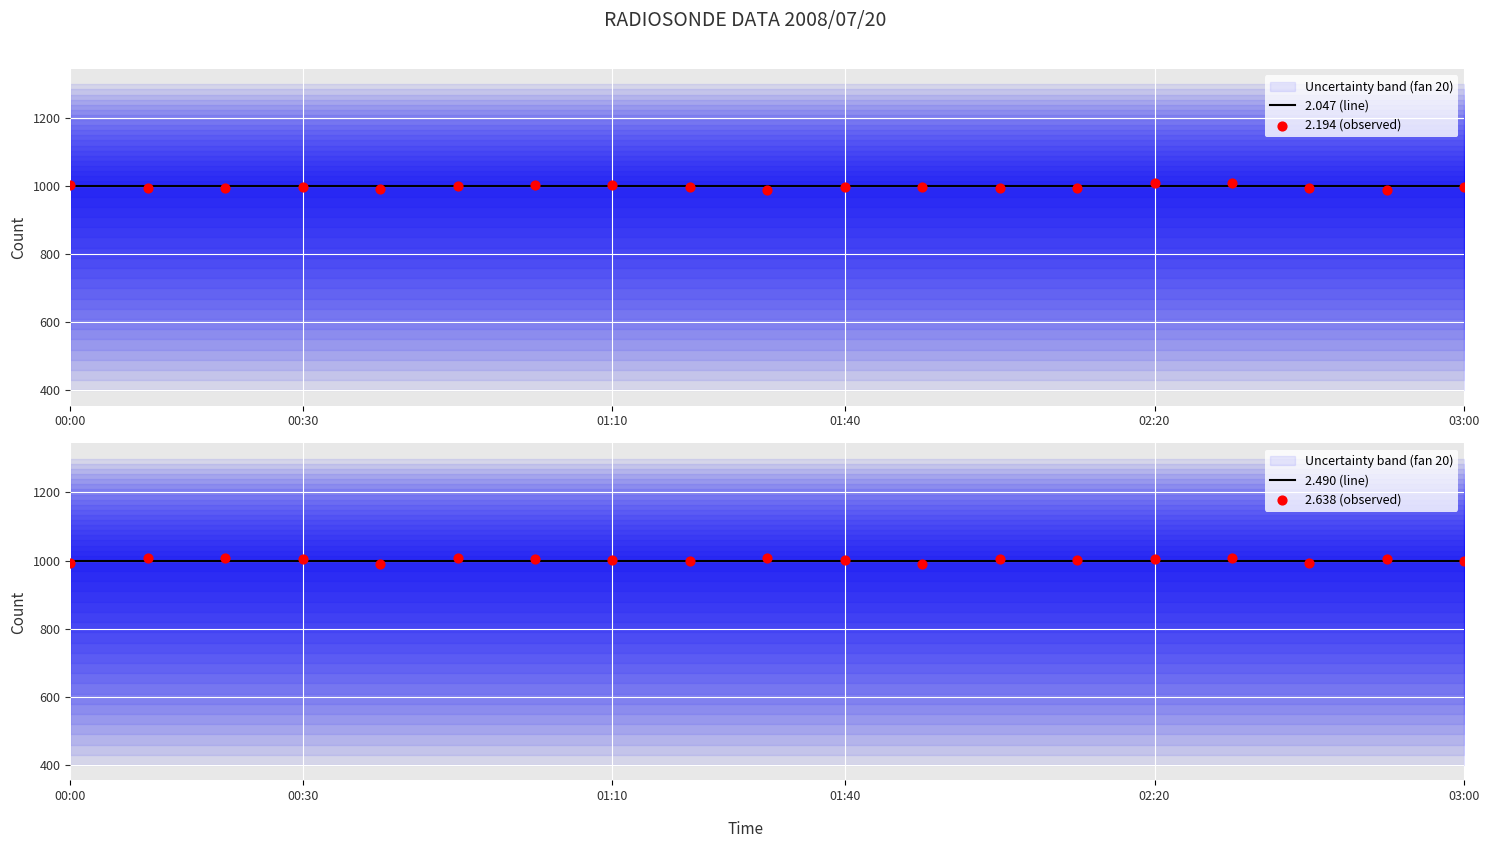

Which series reaches the minimum Y coordinate?

2.194 (observed)